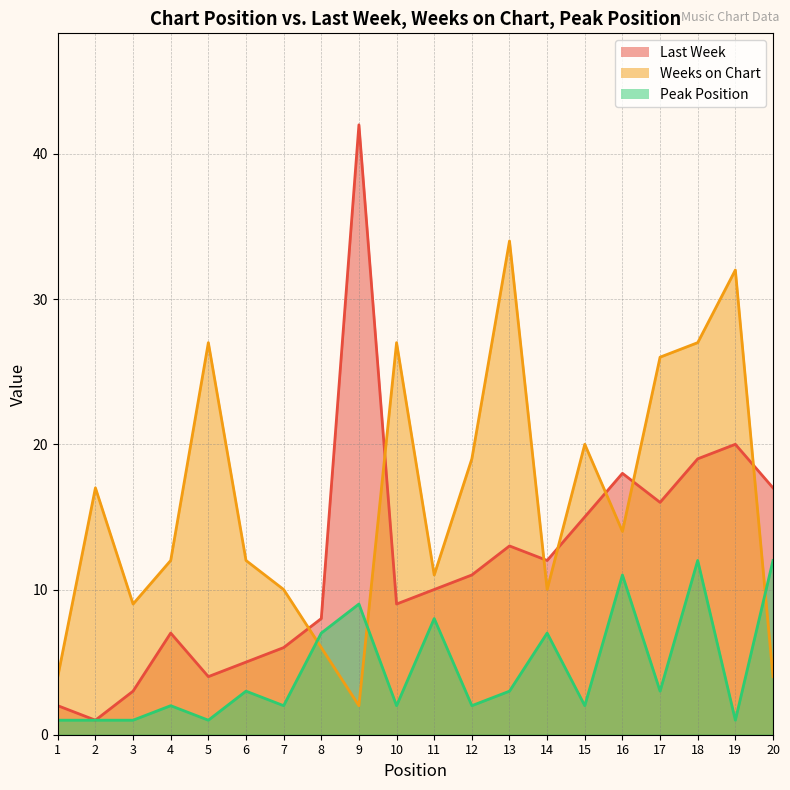

What is the lowest value of the Last Week series?

1